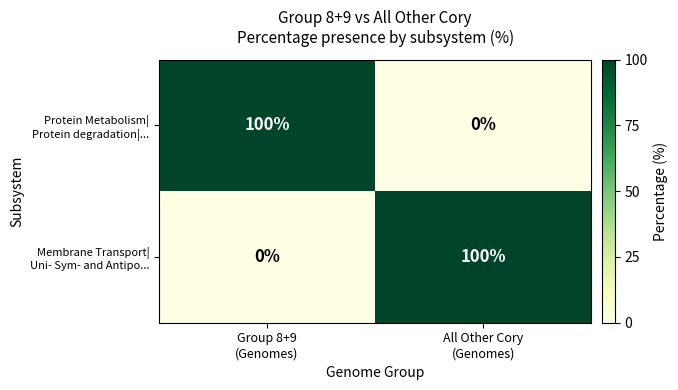

What is the maximum value shown in the chart?

100